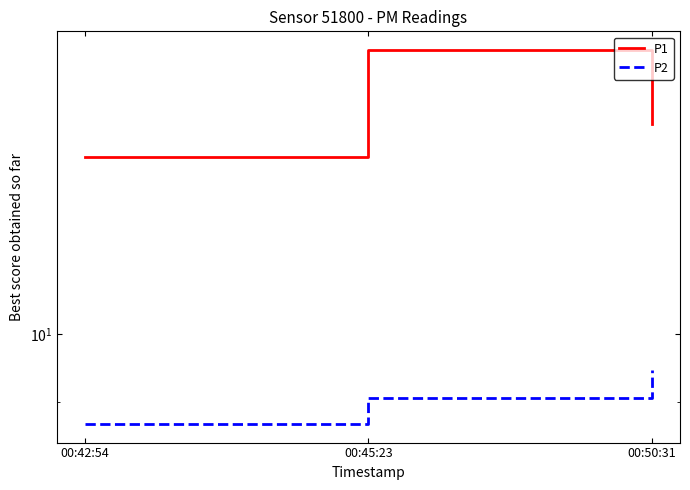

What is the difference between the maximum and minimum values in the P1 series?

2.4